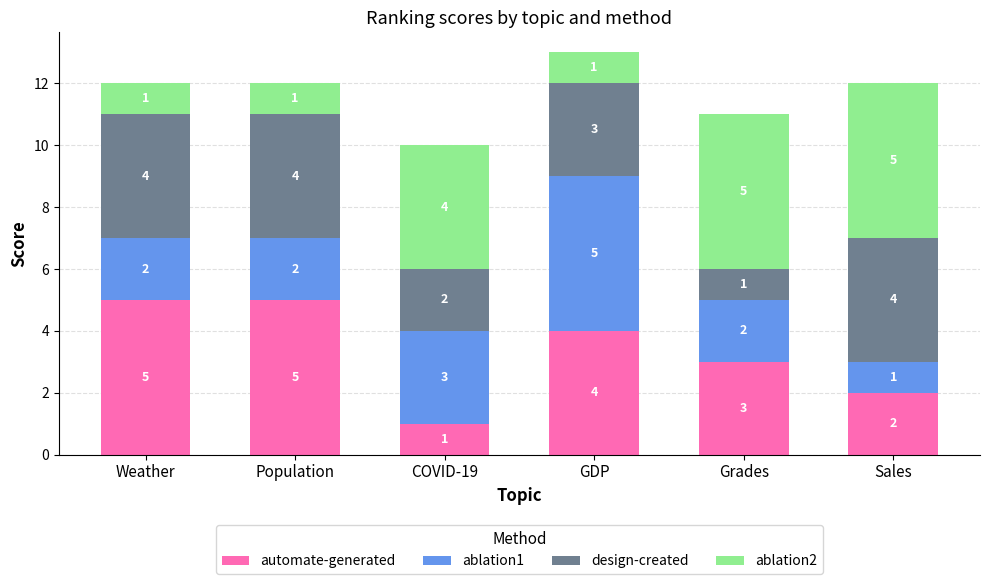

The automate-generated series shows 1 at GDP. True or false?

False